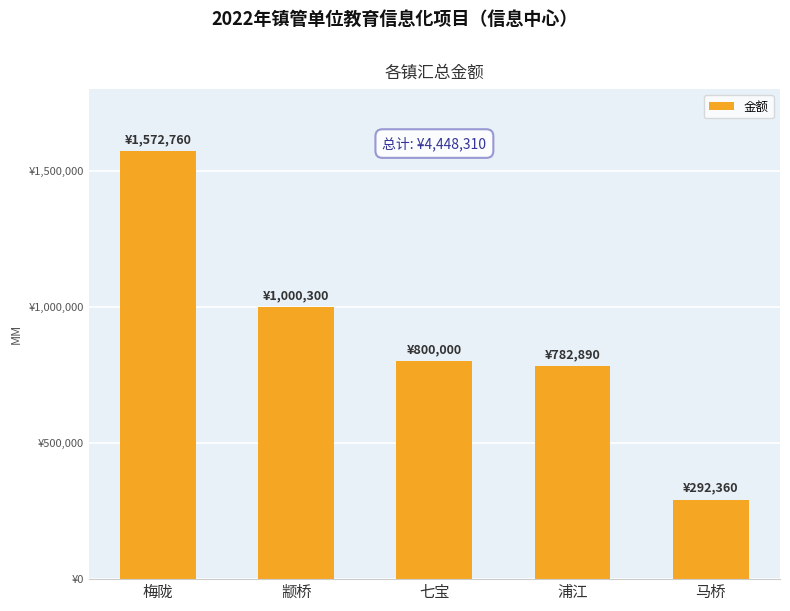

The chart shows a value of 800000 at 七宝. True or false?

True